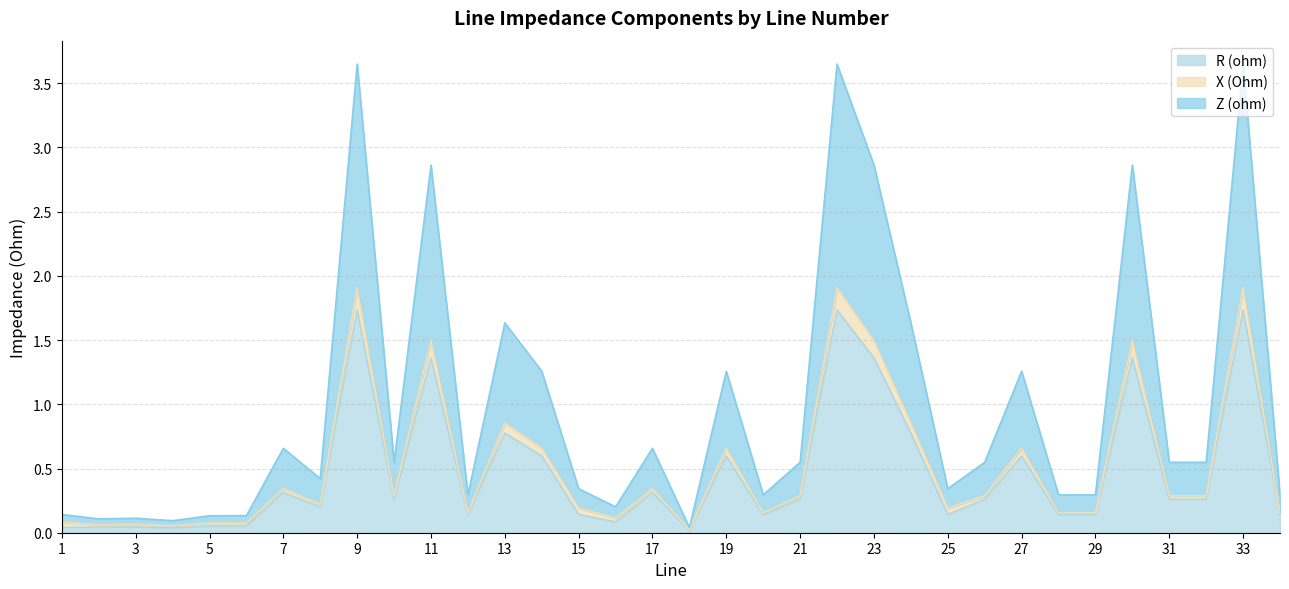

What is the value of the Z (ohm) point at the 24th from the left?

1.6